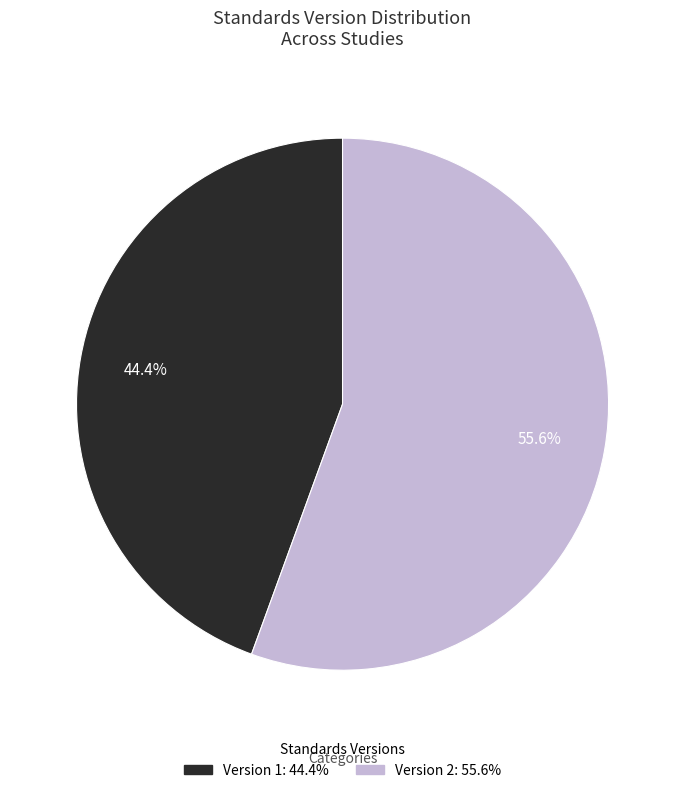

Is there a majority slice in this chart?

Yes